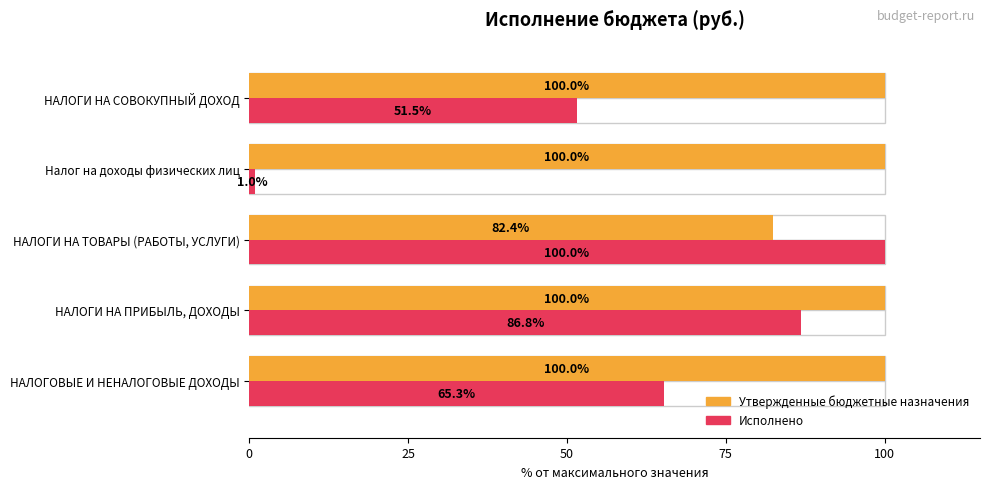

What is the spread (max minus min) of values at НАЛОГИ НА СОВОКУПНЫЙ ДОХОД?

48.5